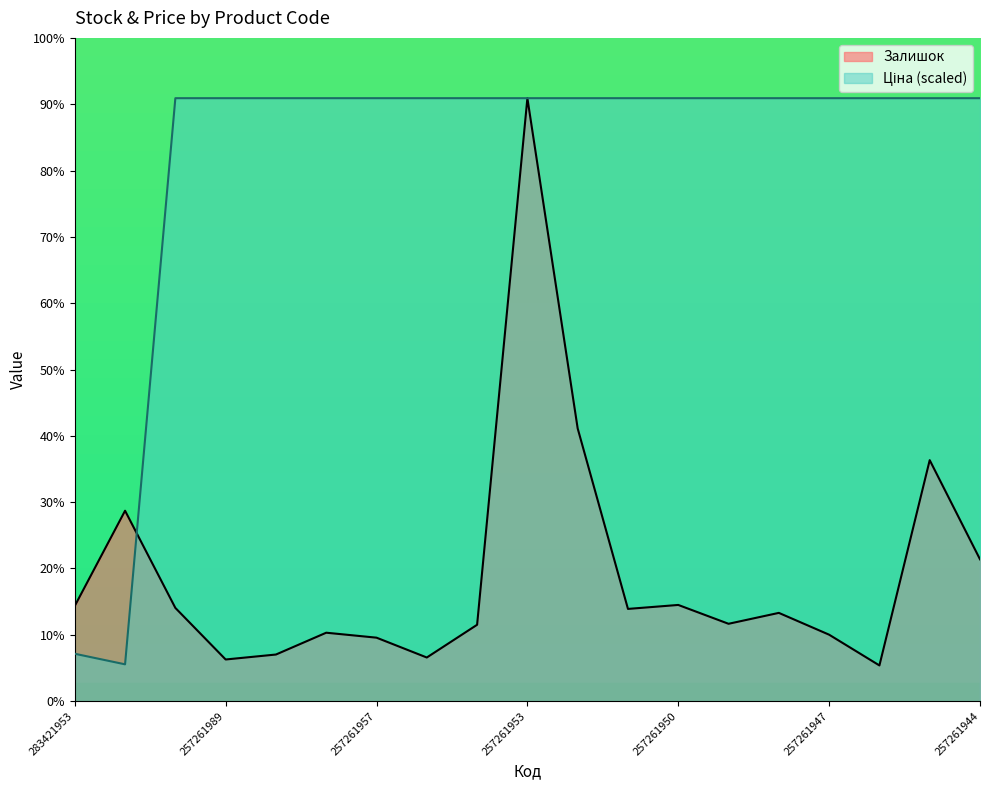

Reading left to right, list all the values displayed in this chart.

Залишок: 96.0	192.0	94.0	42.0	47.0	69.0	64.0	44.0	77.0	608.0	275.0	93.0	97.0	78.0	89.0	67.0	36.0	243.0	143.0
Ціна: 47.8	37.1	608.0	608.0	608.0	608.0	608.0	608.0	608.0	608.0	608.0	608.0	608.0	608.0	608.0	608.0	608.0	608.0	608.0